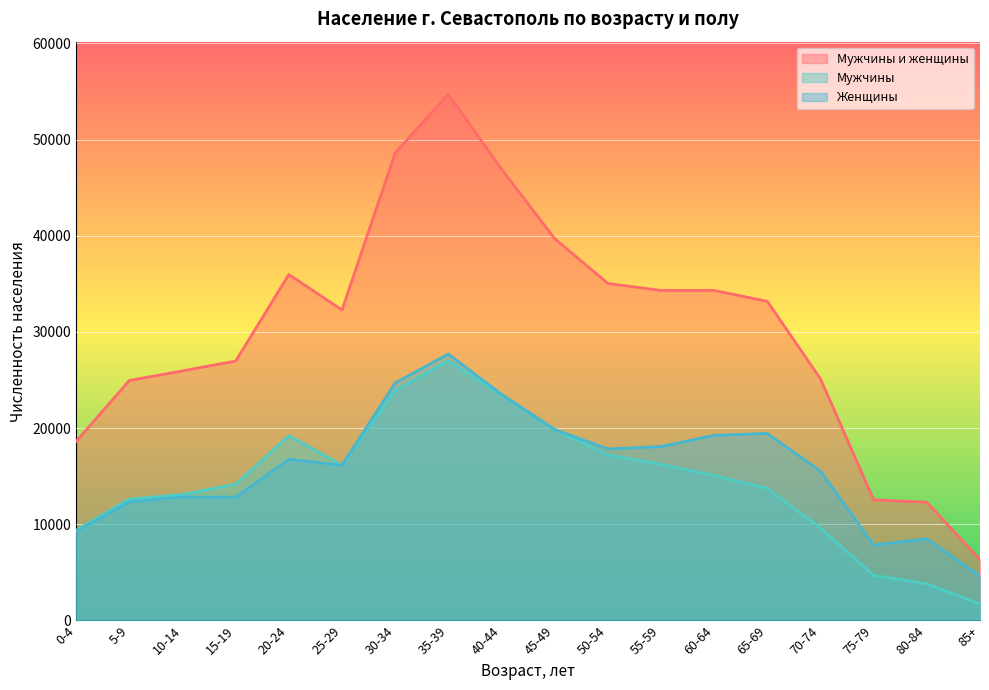

Where is the first local maximum for Женщины?

10-14